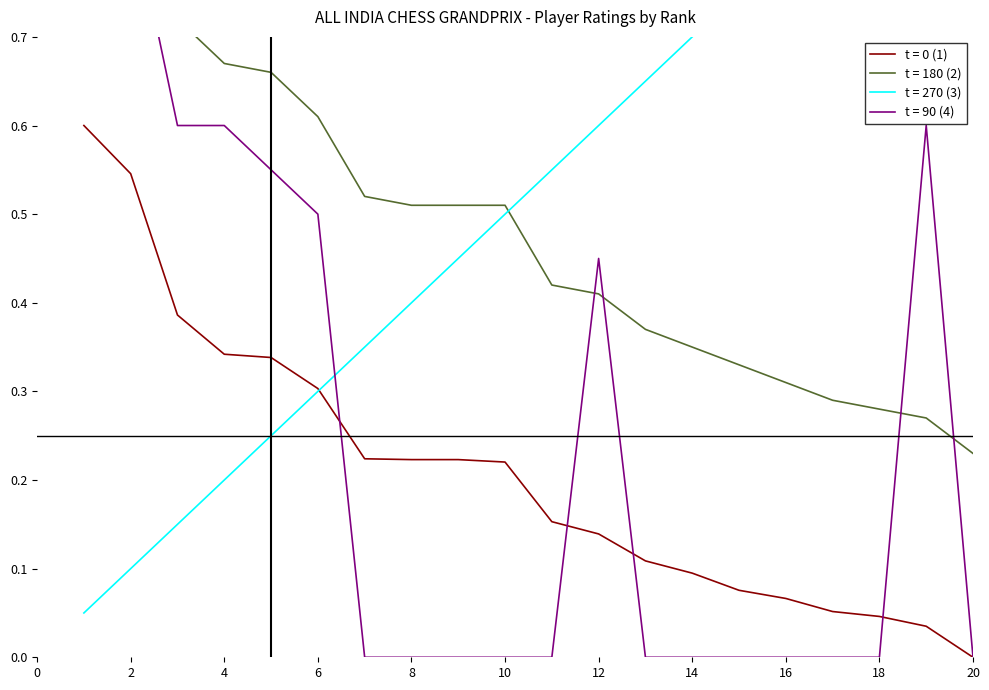

Reading left to right, extract all data points from this chart.

Rating (1): 0.6	0.5	0.4	0.3	0.3	0.3	0.2	0.2	0.2	0.2	0.2	0.1	0.1	0.1	0.1	0.1	0.1	0.0	0.0	0.0
Normalized Rating (2): 0.9	0.9	0.7	0.7	0.7	0.6	0.5	0.5	0.5	0.5	0.4	0.4	0.4	0.3	0.3	0.3	0.3	0.3	0.3	0.2
Rank Index (3): 0.1	0.1	0.1	0.2	0.2	0.3	0.3	0.4	0.5	0.5	0.6	0.6	0.7	0.7	0.8	0.8	0.8	0.9	0.9	1.0
Title Weight (4): 0.9	0.8	0.6	0.6	0.6	0.5	0.0	0.0	0.0	0.0	0.0	0.5	0.0	0.0	0.0	0.0	0.0	0.0	0.6	0.0